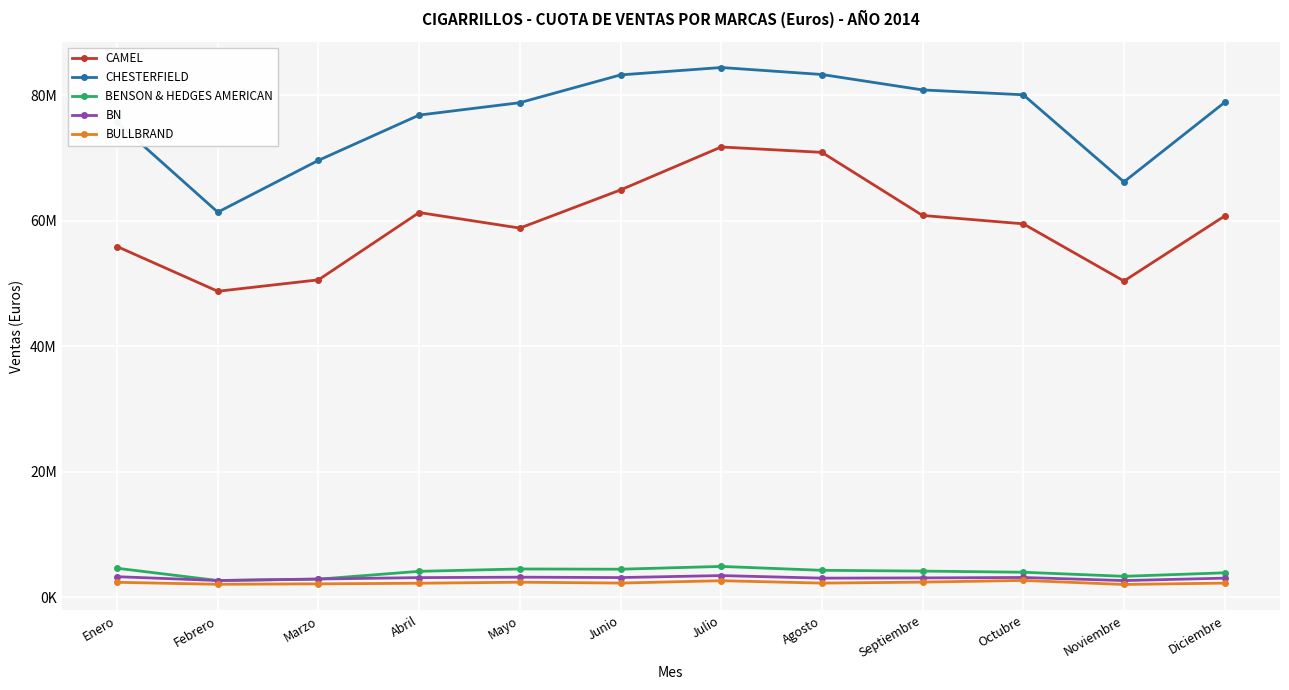

At Marzo, list the series in order from largest to smallest.

CHESTERFIELD, CAMEL, BN, BENSON & HEDGES AMERICAN, BULLBRAND